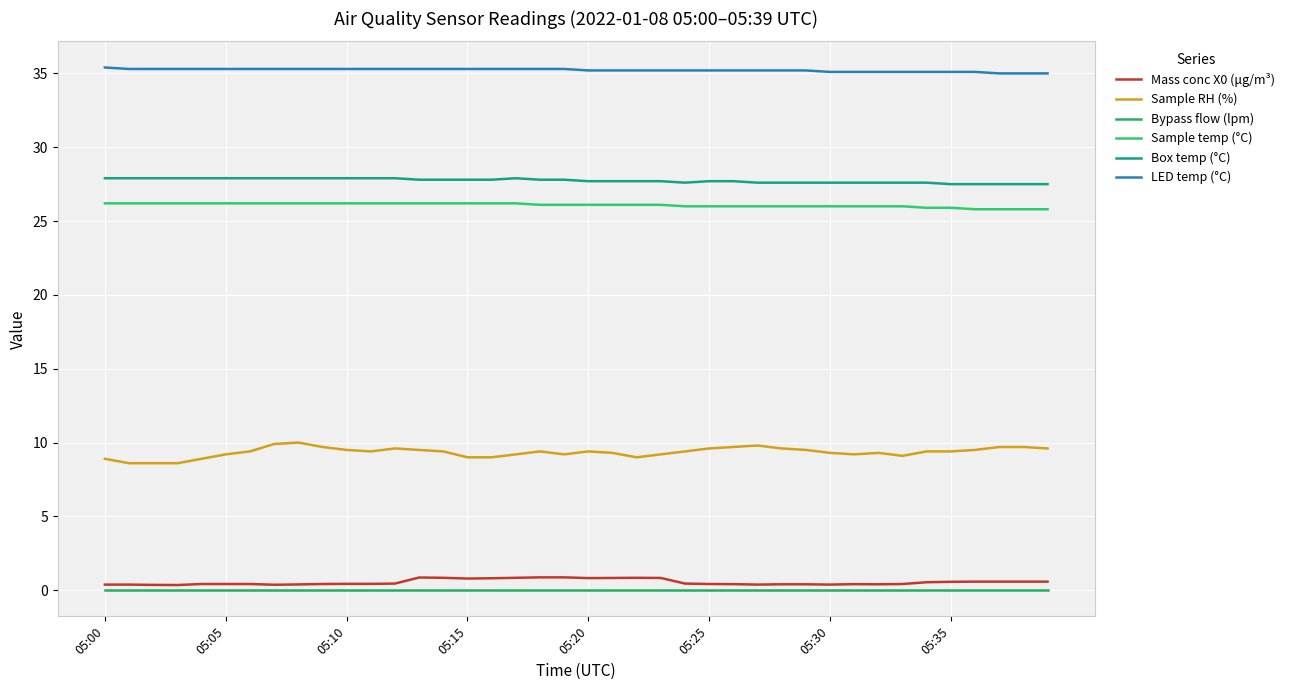

What is the average value of the LED temp (°C) series?

35.2